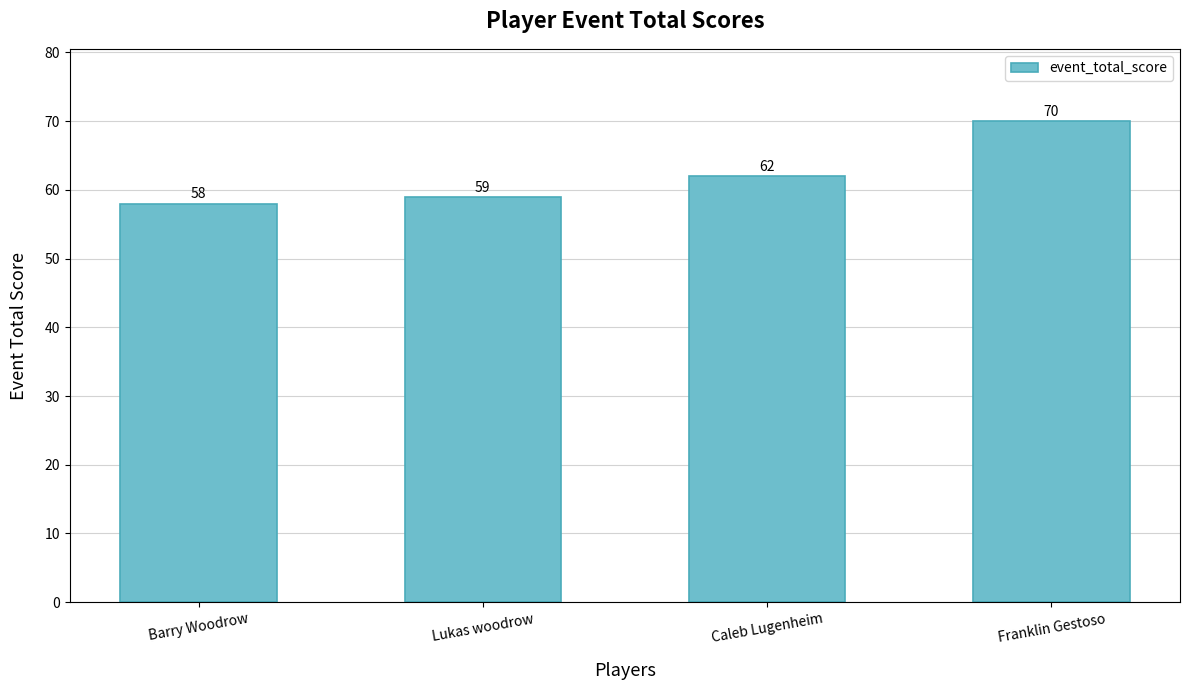

List the labels in order of value, largest first.

Franklin Gestoso, Caleb Lugenheim, Lukas woodrow, Barry Woodrow